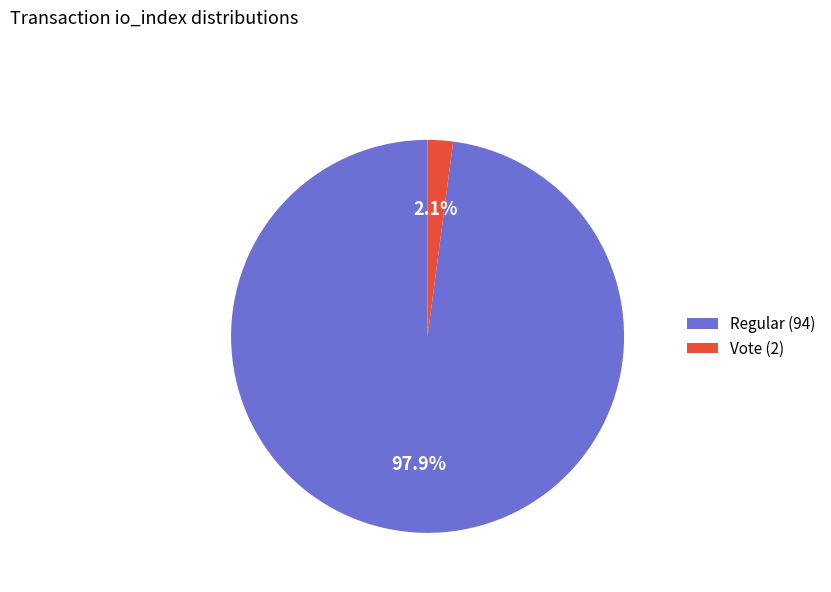

To the nearest percent, what percentage of the pie is Vote (2)?

2%